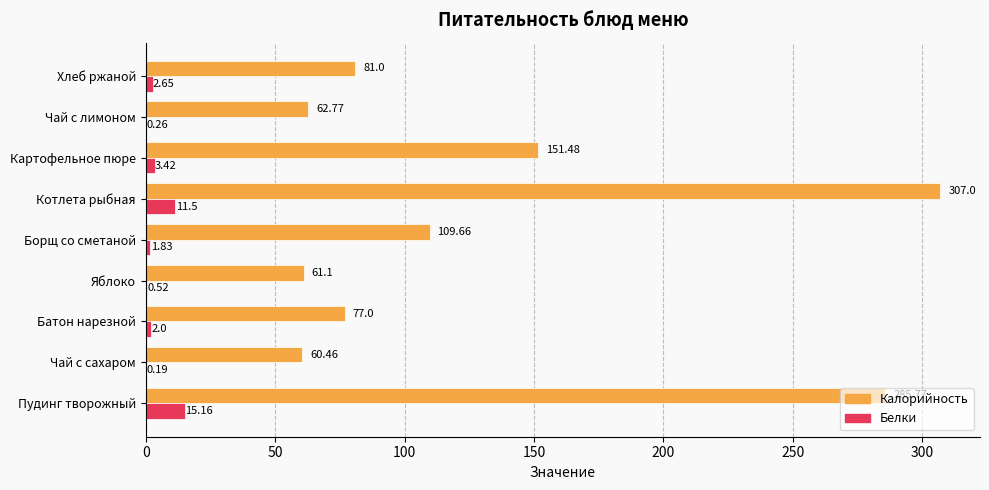

Which label corresponds to the largest value in the chart?

Котлета рыбная